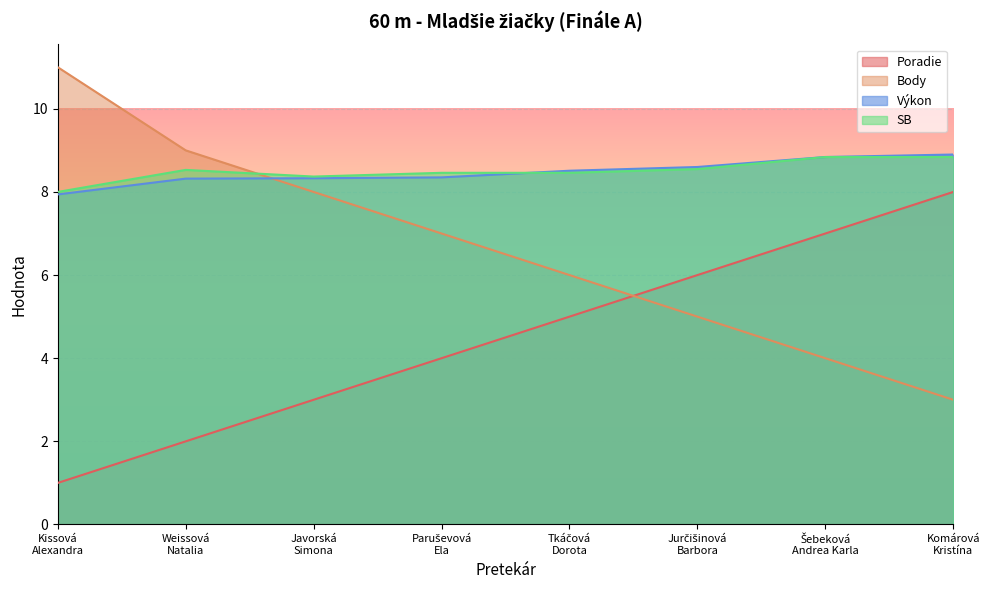

Rank the categories by Výkon value from highest to lowest.

Komárová
Kristína, Šebeková
Andrea Karla, Jurčišinová
Barbora, Tkáčová
Dorota, Paruševová
Ela, Javorská
Simona, Weissová
Natalia, Kissová
Alexandra